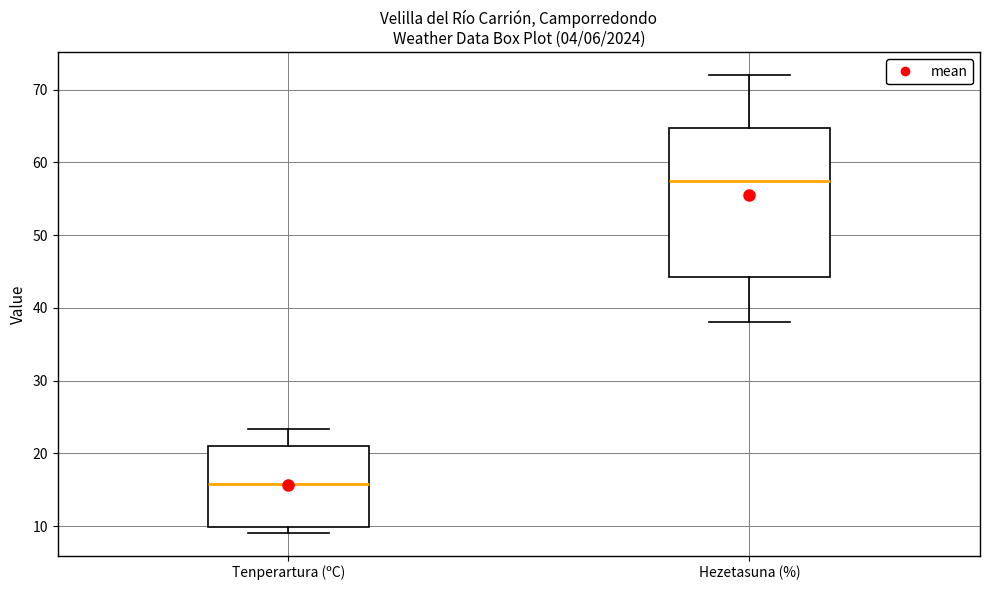

Reading left to right, read every box against the y-axis: the position of its median line, the range the box covers, and the ends of its whiskers. The values are not printed on the chart, so give them approximately, as read against the axis.

Tenperartura (ºC): median 16, box 10 to 21, whiskers 9 to 23
Hezetasuna (%): median 58, box 44 to 65, whiskers 38 to 72